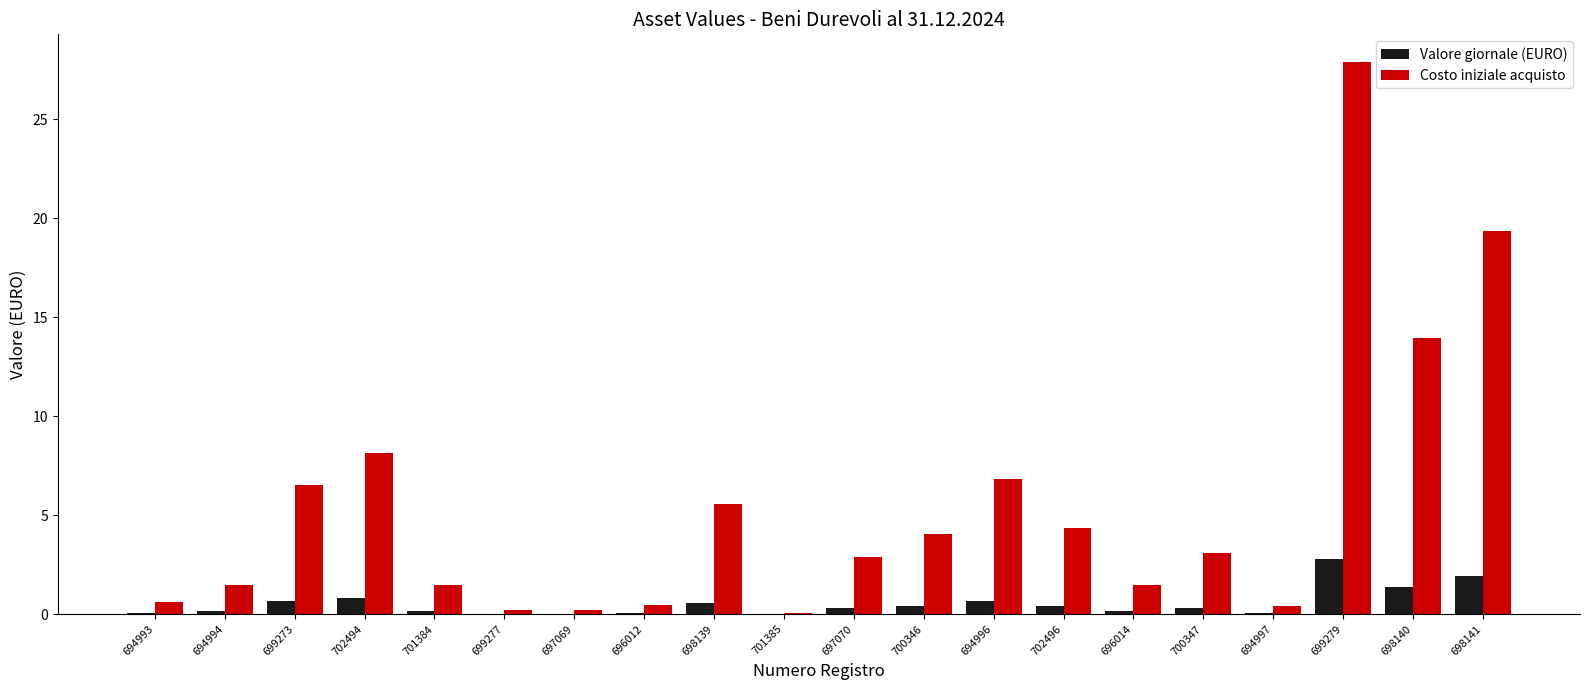

Count the number of categories in the chart.

20